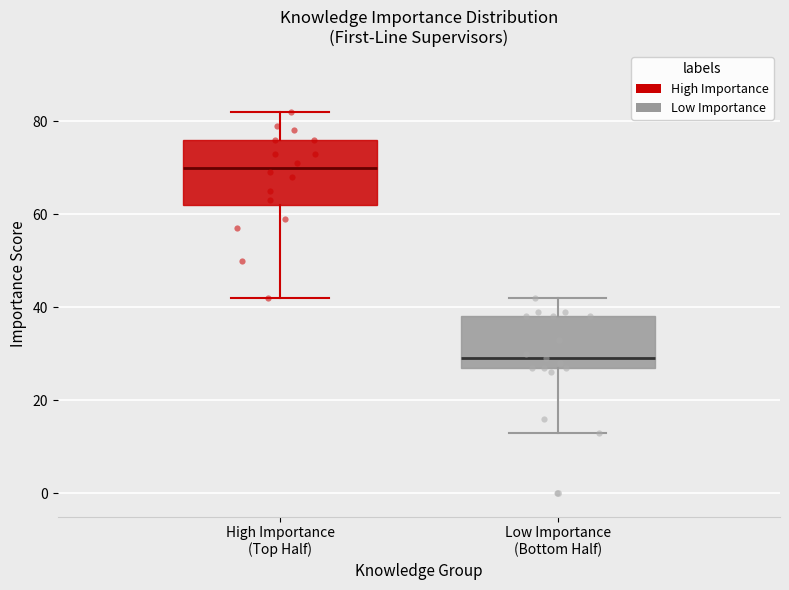

Reading left to right, transcribe this box plot: for each box, give where its median line is, the range the box spans, and where its two whiskers end, as read against the y-axis. The values are not printed on the chart, so give them approximately, as read against the axis.

High Importance (Top Half): median 70, box 62 to 76, whiskers 42 to 82
Low Importance (Bottom Half): median 30, box 28 to 38, whiskers 14 to 42